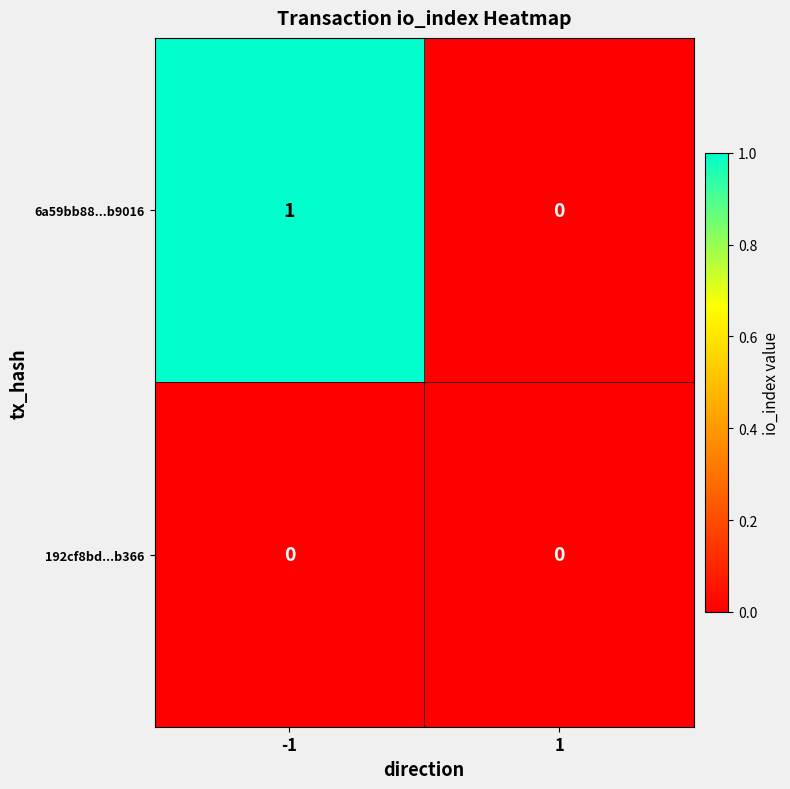

The value of 6a59bb88...b9016 at -1 is 1. True or false?

True